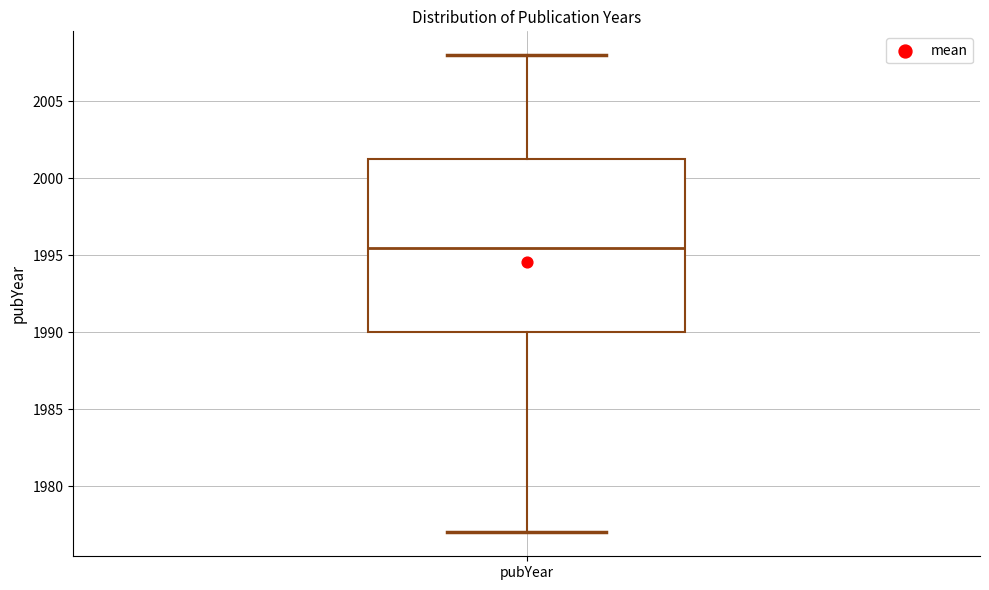

Where does the lower whisker of the box for pubYear end on the y-axis? The values are not printed on the chart, so give them approximately, as read against the axis.

1977.0